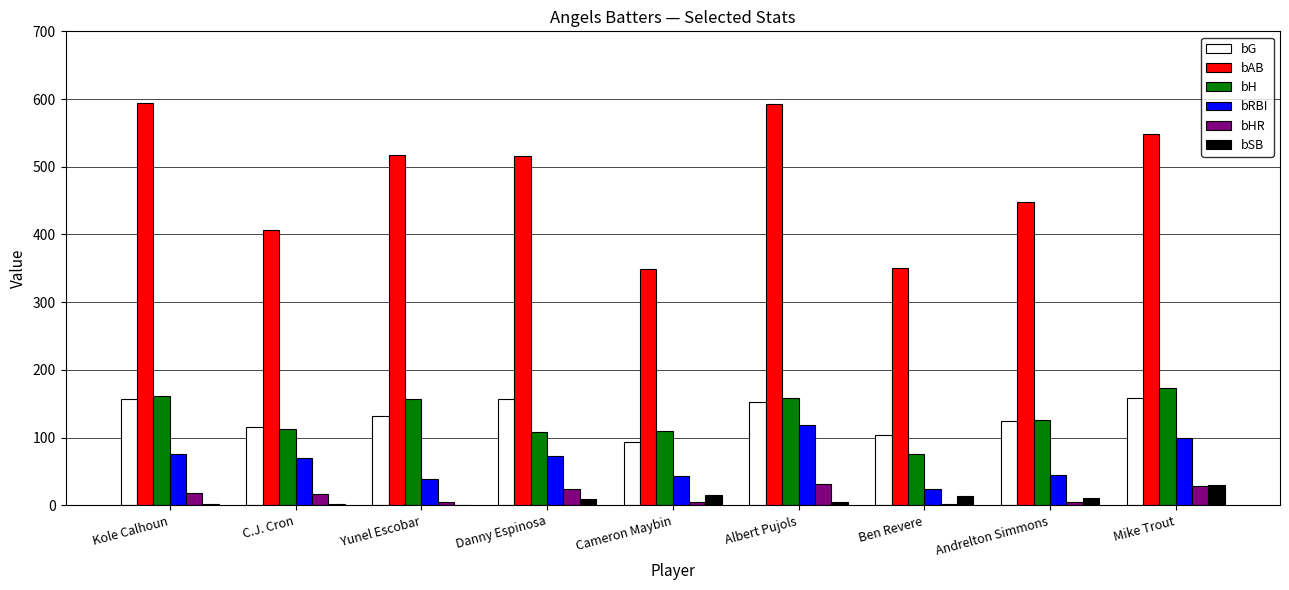

At which label does bH first exceed 126?

Kole Calhoun